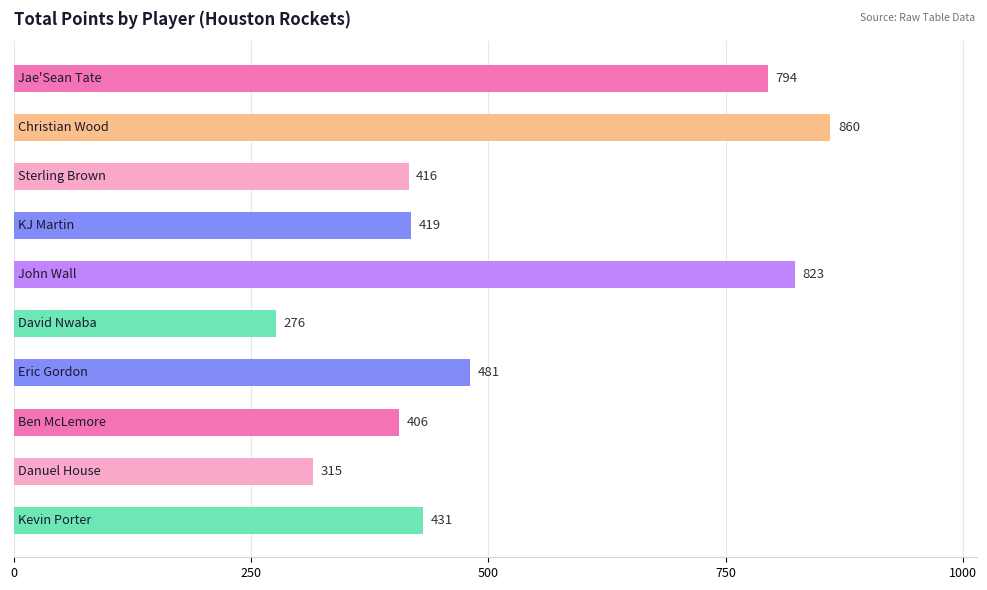

What is the difference between the second highest and minimum values?

547